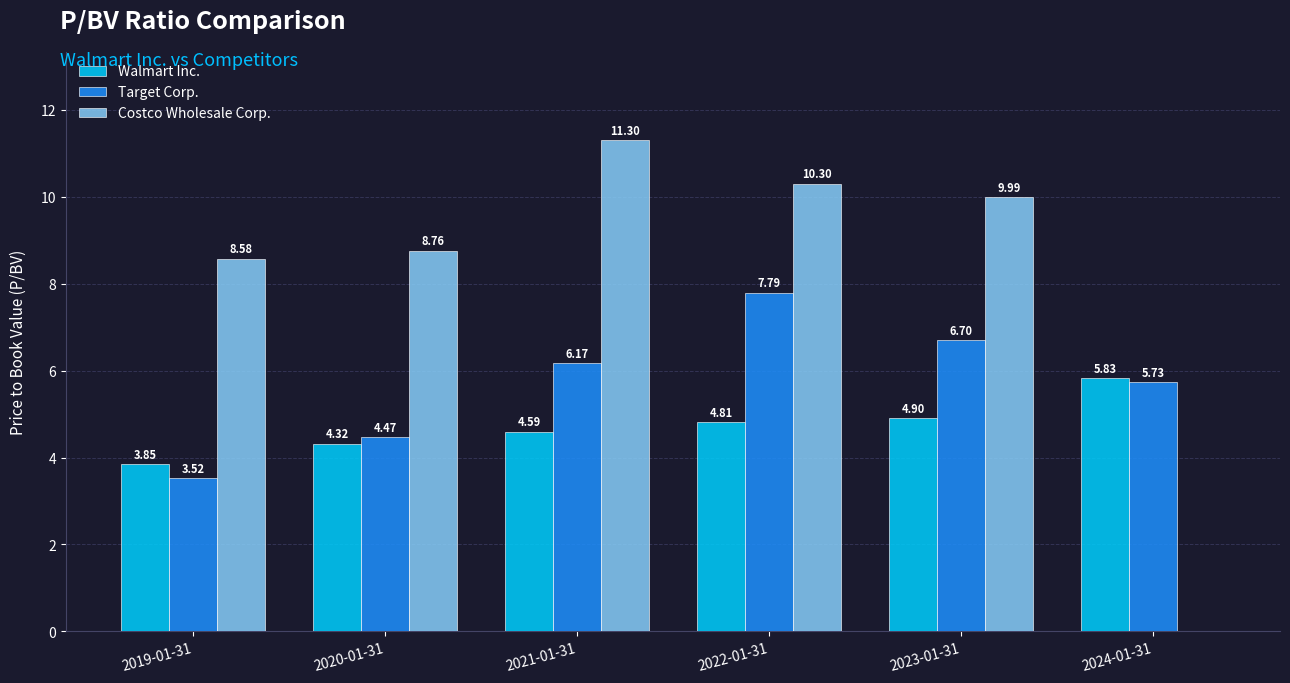

How many distinct data groups are displayed?

3